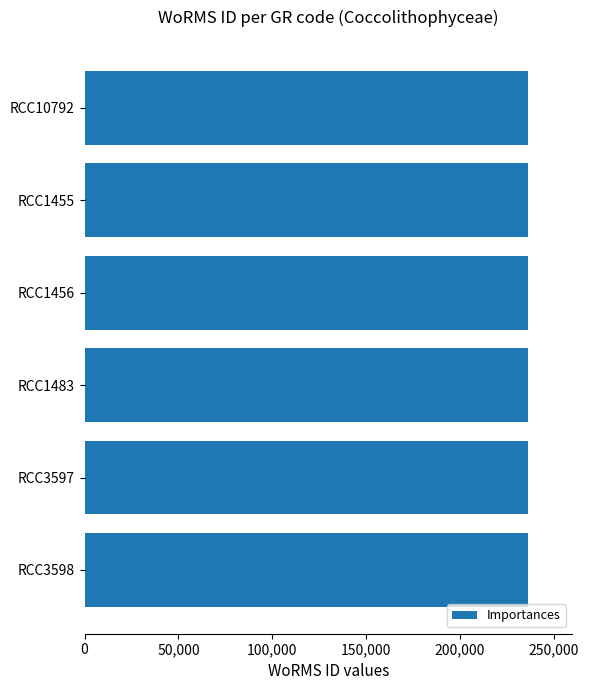

Is it true that the value at RCC1456 is 89392?

False